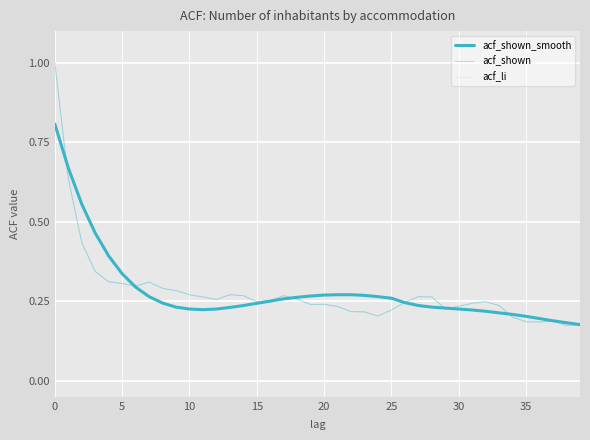

How many interior local valleys does the acf_shown series have?

8